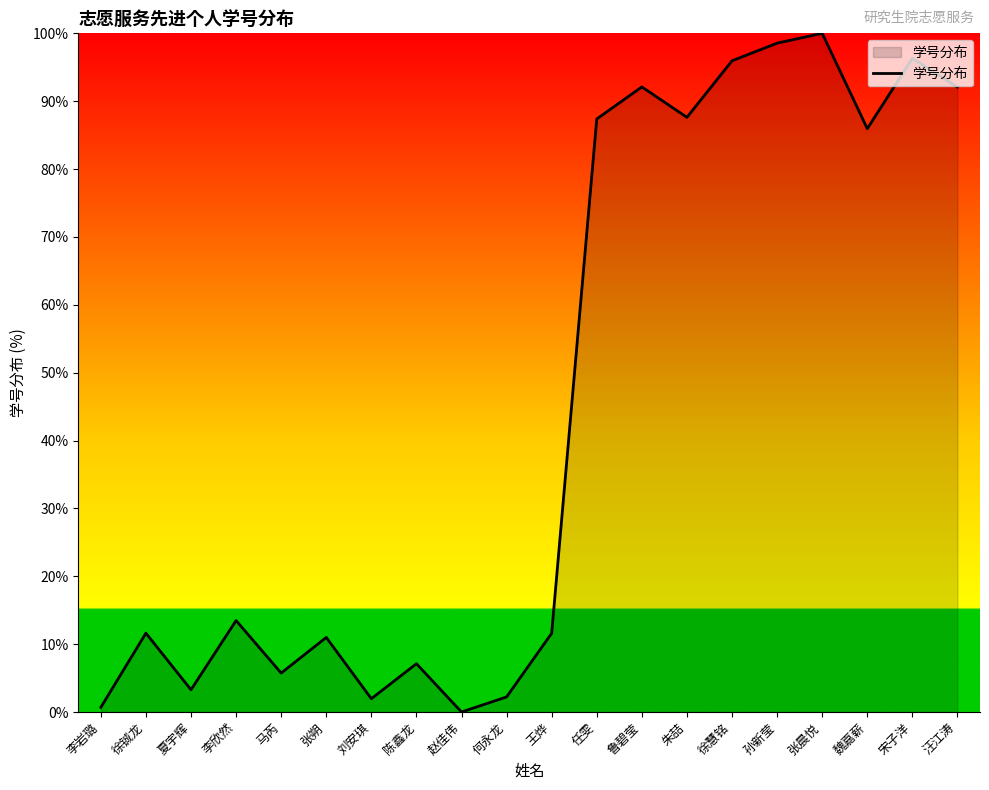

What position from the left is 赵佳伟?

9